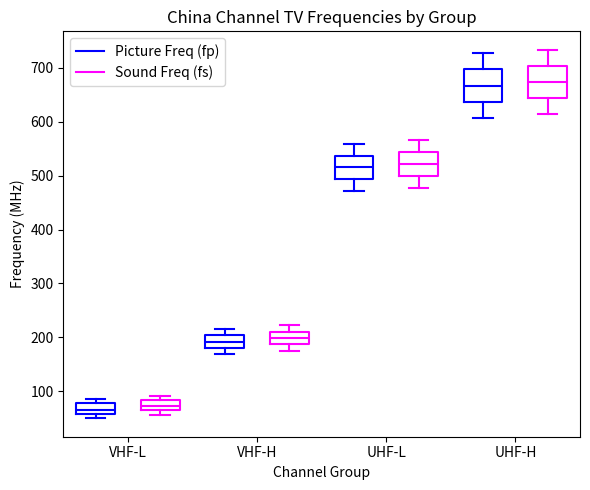

Reading left to right, read every box against the y-axis: the position of its median line, the range the box covers, and the ends of its whiskers. The values are not printed on the chart, so give them approximately, as read against the axis.

VHF-L (Picture Freq (fp)): median 70, box 60 to 80, whiskers 50 to 90
VHF-L (Sound Freq (fs)): median 70, box 60 to 80, whiskers 60 (just below the box's lower edge) to 90
VHF-H (Picture Freq (fp)): median 190, box 180 to 200, whiskers 170 to 220
VHF-H (Sound Freq (fs)): median 200, box 190 to 210, whiskers 170 to 220
UHF-L (Picture Freq (fp)): median 520, box 490 to 540, whiskers 470 to 560
UHF-L (Sound Freq (fs)): median 520, box 500 to 540, whiskers 480 to 570
UHF-H (Picture Freq (fp)): median 670, box 640 to 700, whiskers 610 to 730
UHF-H (Sound Freq (fs)): median 670, box 640 to 700, whiskers 610 to 730